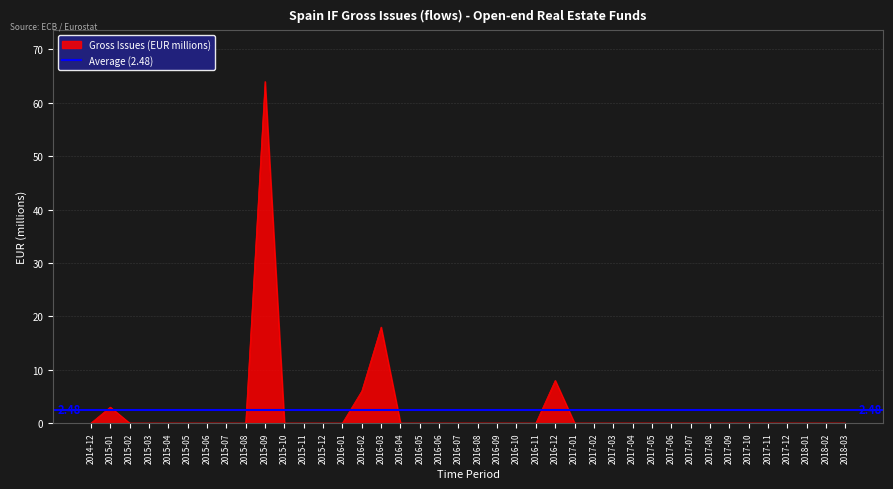

What is the label of the 34th point from the right?

2015-06